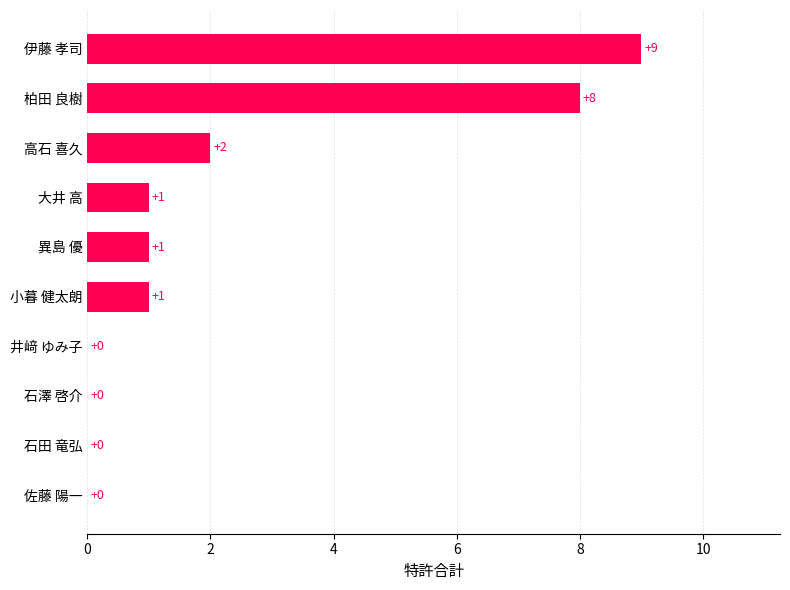

Reading top to bottom, list all the values displayed in this chart.

伊藤 孝司=9	柏田 良樹=8	高石 喜久=2	大井 高=1	異島 優=1	小暮 健太朗=1	井﨑 ゆみ子=0	石澤 啓介=0	石田 竜弘=0	佐藤 陽一=0